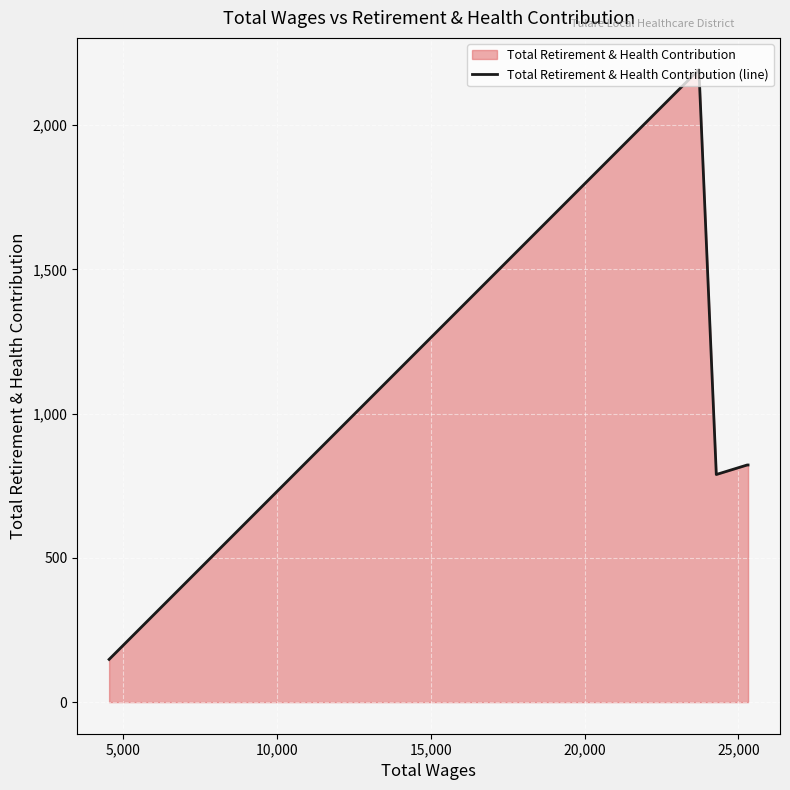

What is the minimum value shown in the chart?

148